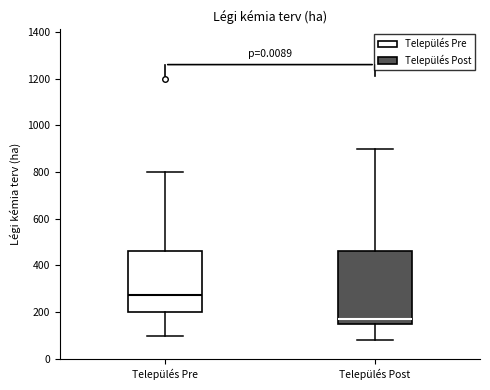

Where is the upper edge of the box for Település Post on the y-axis? The values are not printed on the chart, so give them approximately, as read against the axis.

460